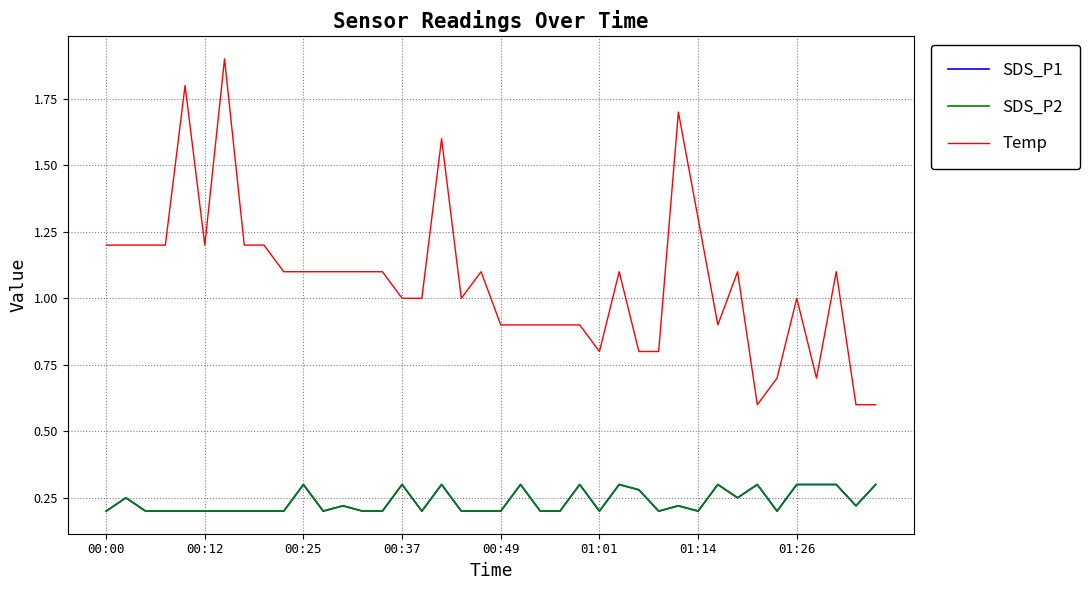

How many interior local peaks does the SDS_P1 series have?

11